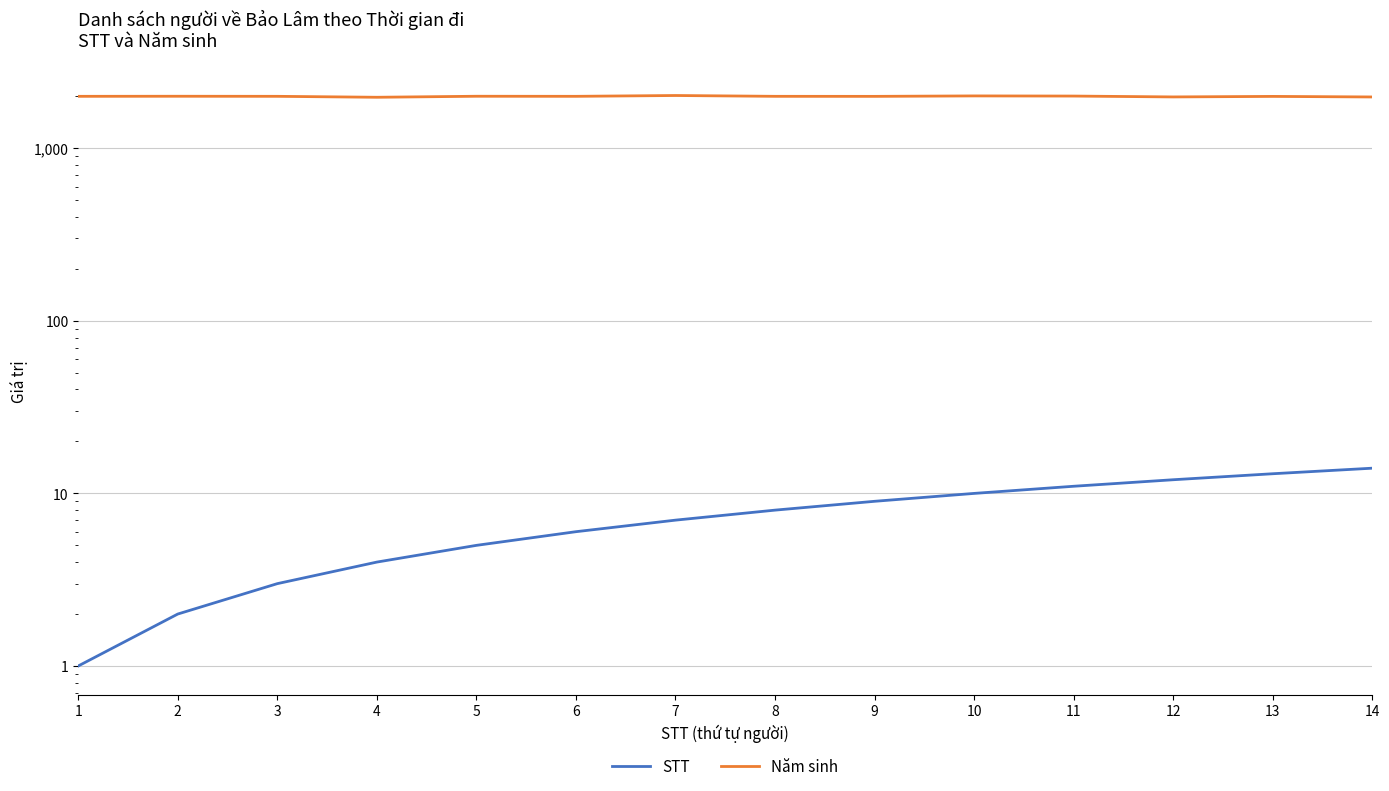

Count the number of categories in the chart.

14